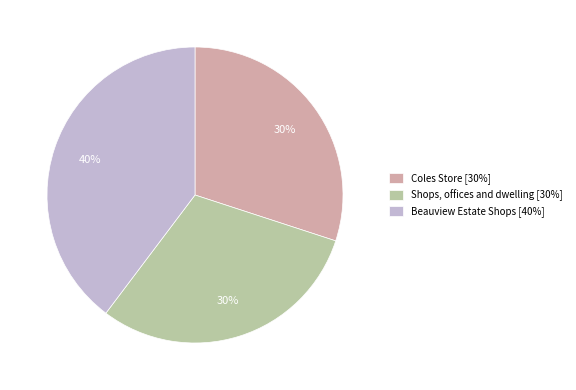

Is Shops, offices and dwelling [30%] the majority of the pie?

No